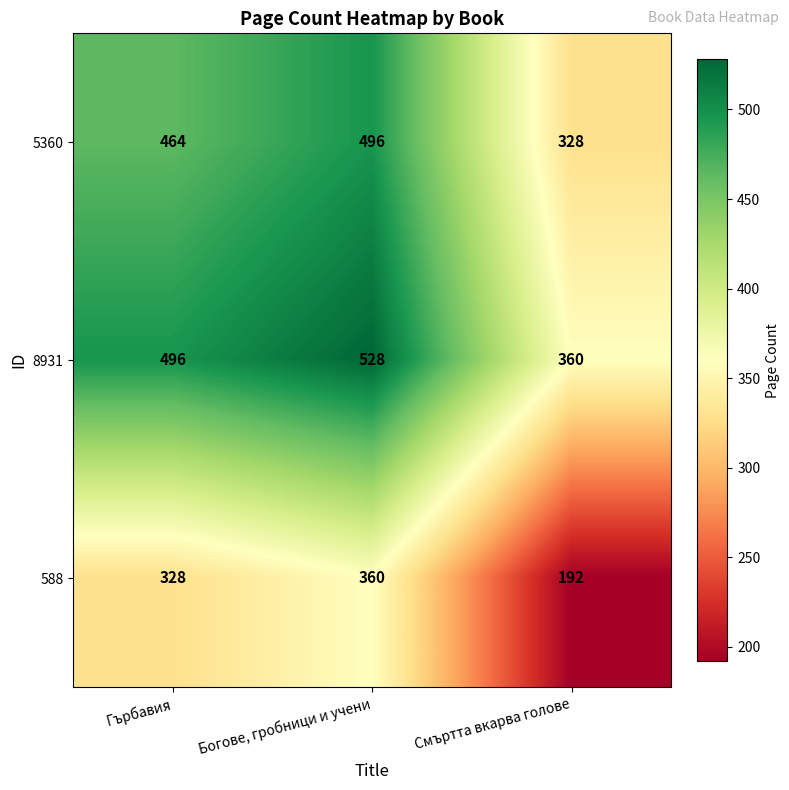

How many categories are shown in the chart?

3